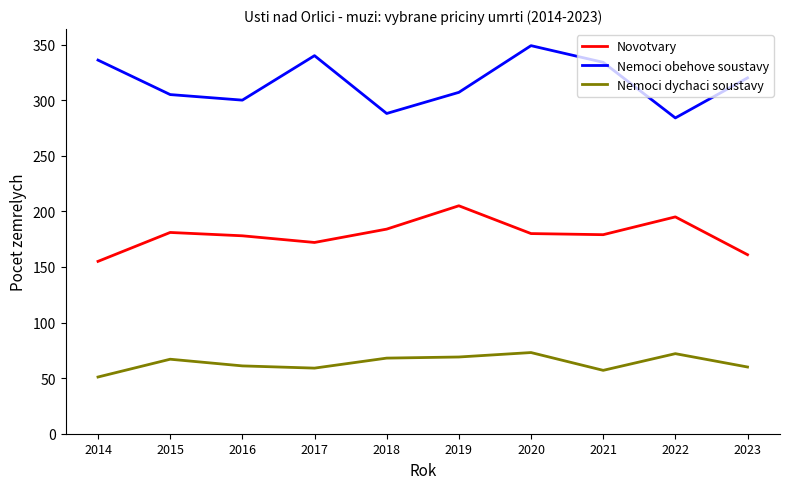

True or false: Nemoci dychaci soustavy and Novotvary cross at least once.

False